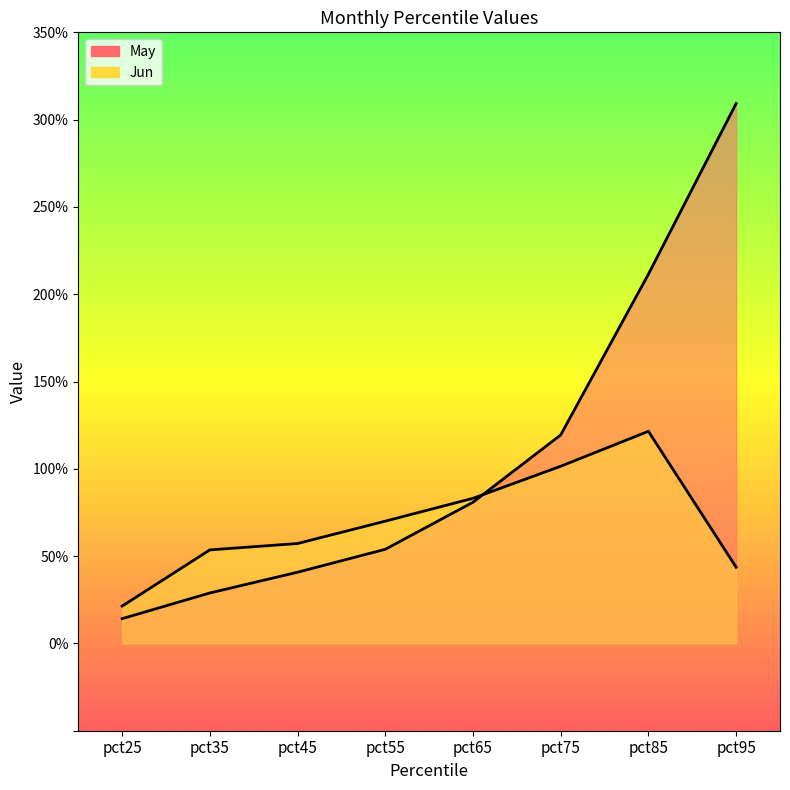

Which series has the largest total across all categories?

May